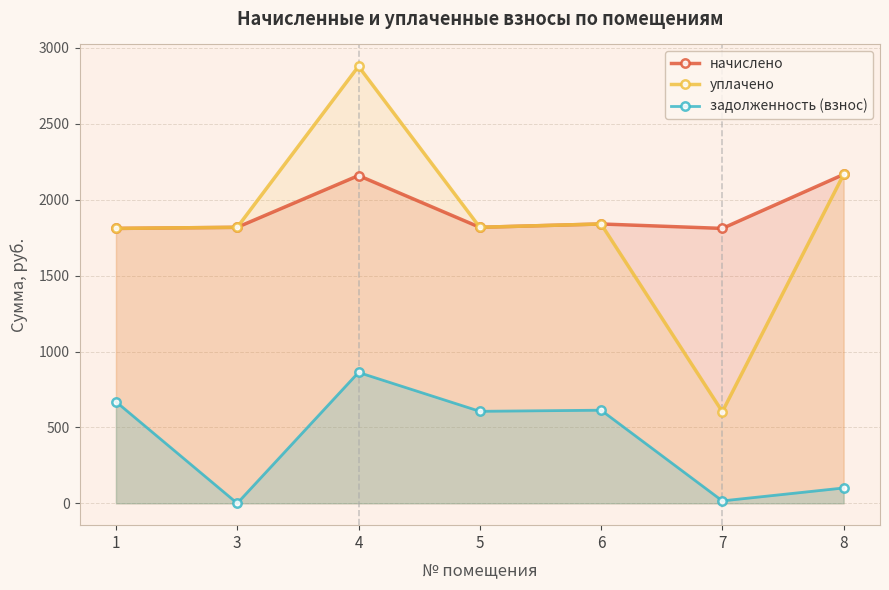

Is it true that задолженность (взнос) equals 862.3 at 4?

True